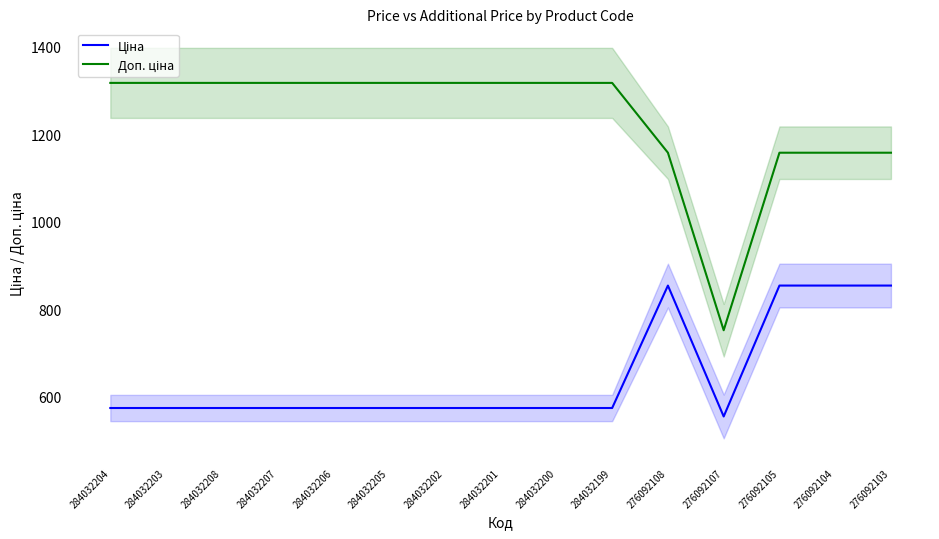

Count the number of data series in this chart.

2